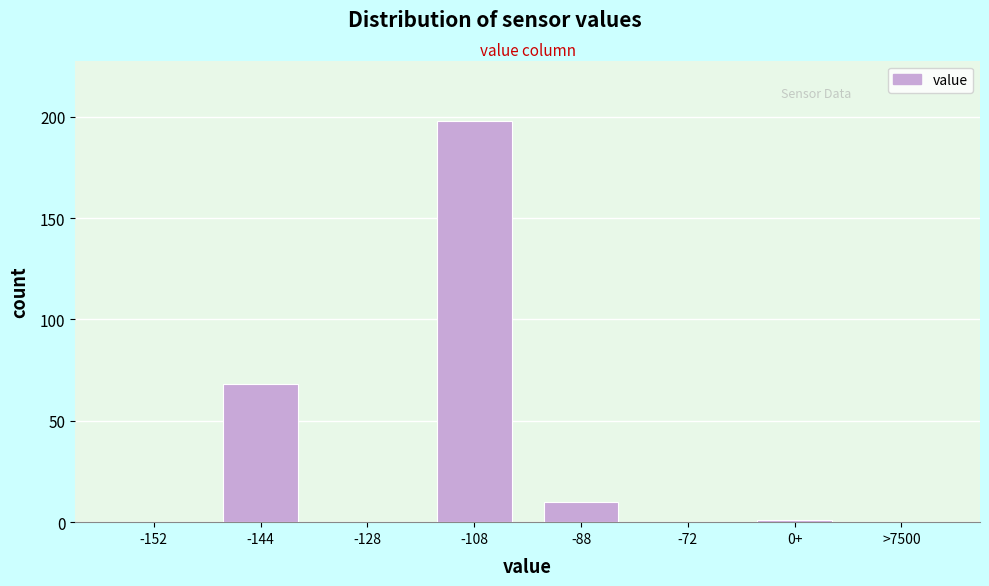

Reading left to right, transcribe all the data shown in this chart.

-152=0	-144=68	-128=0	-108=198	-88=10	-72=0	0+=1	>7500=0